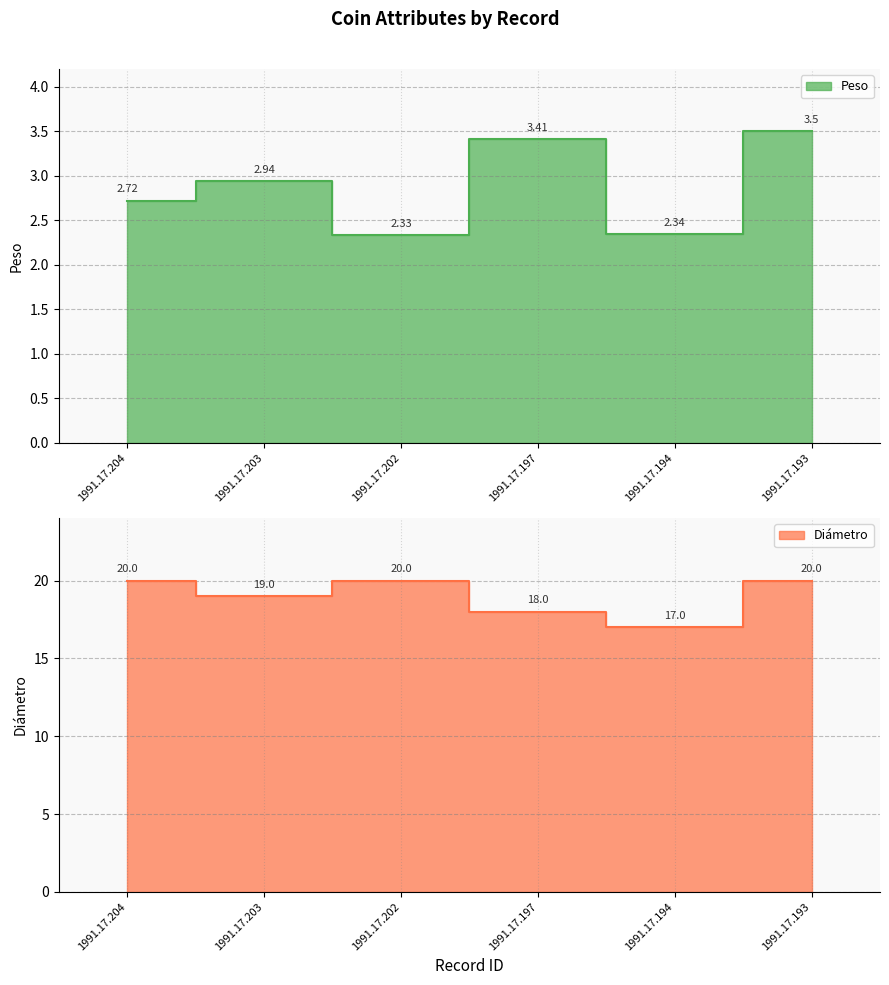

Reading left to right, what are all the values shown in this chart?

Peso: 2.7	2.9	2.3	3.4	2.3	3.5
Diámetro: 20.0	19.0	20.0	18.0	17.0	20.0